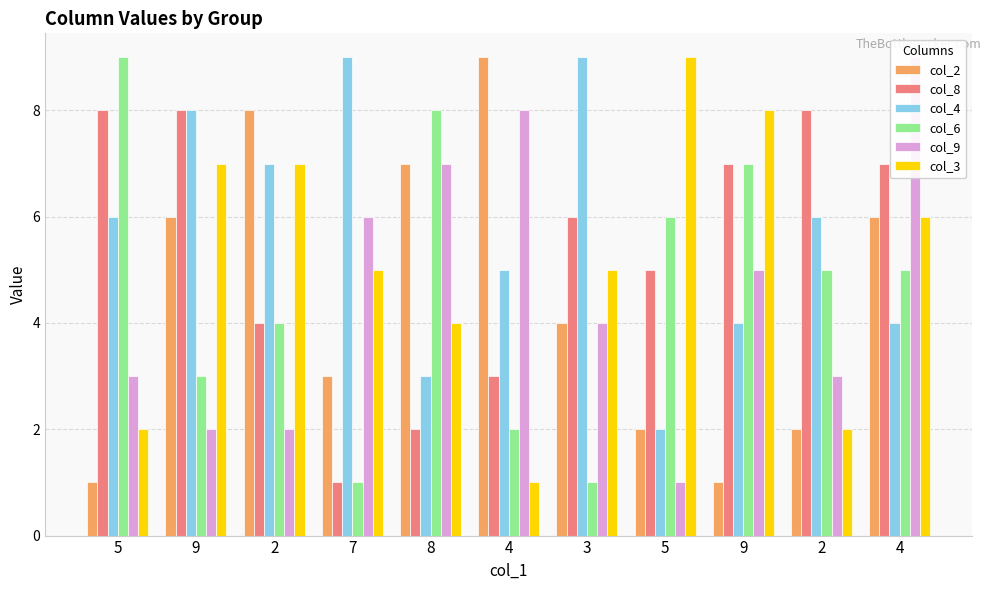

How many values in the col_2 series exceed 4?

5